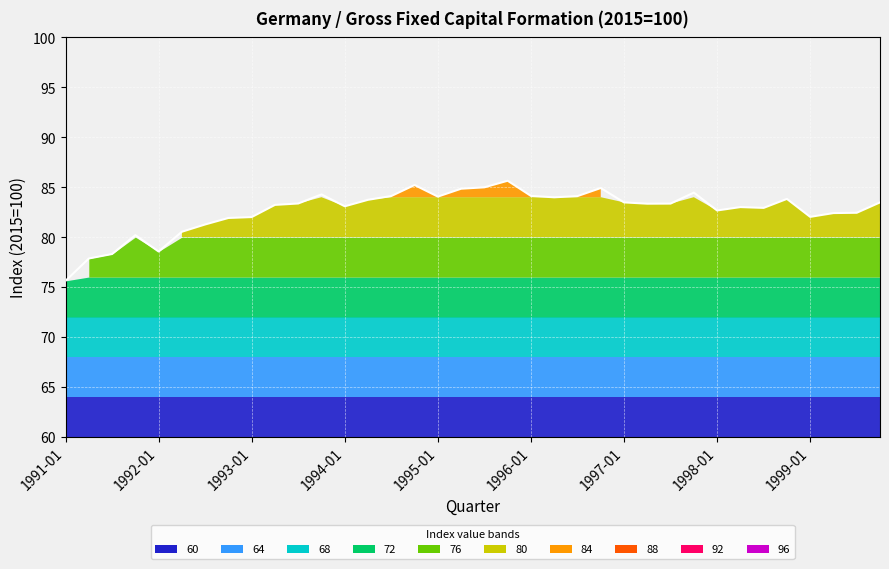

At which label does the data first exceed 83?

1993-04